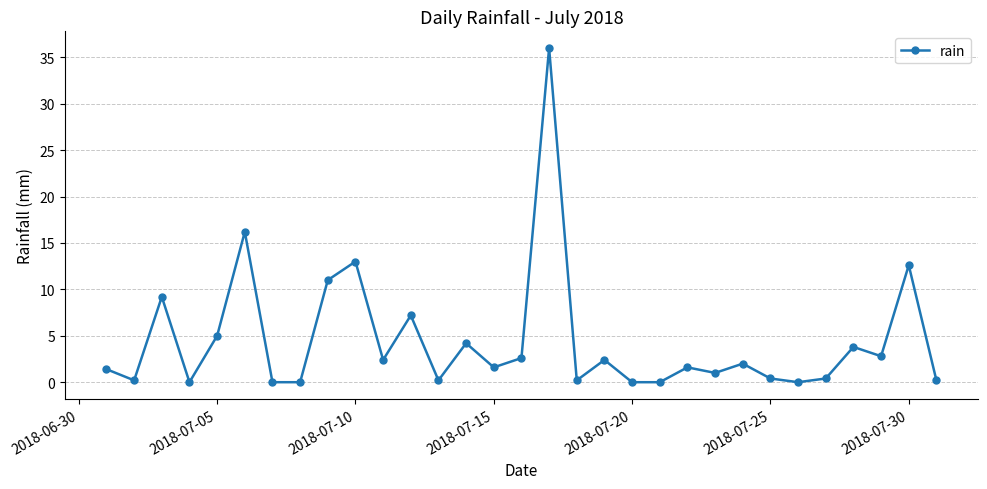

What is the average value?

4.4